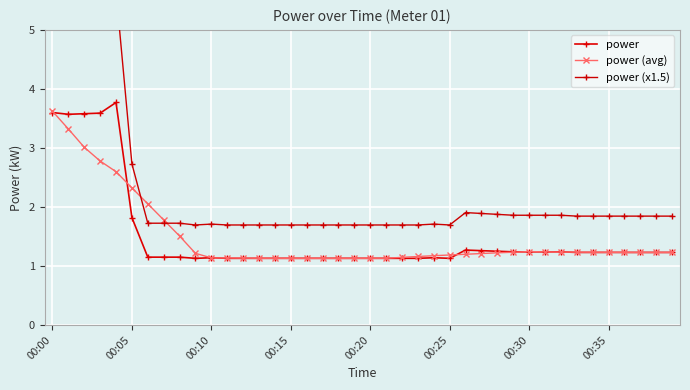

What is the minimum value for power (avg)?

1.1